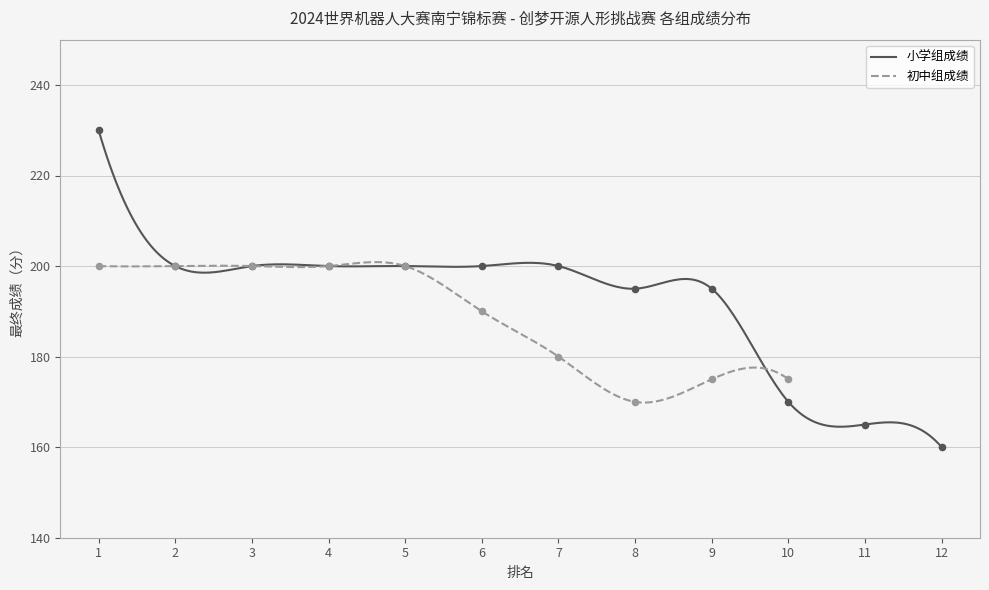

What is the change in value from 7 to 9?

-5